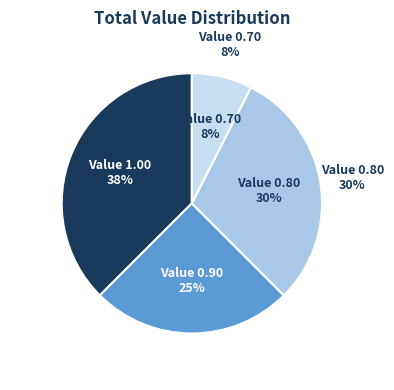

Does Hour 2 represent more than half of the total?

No